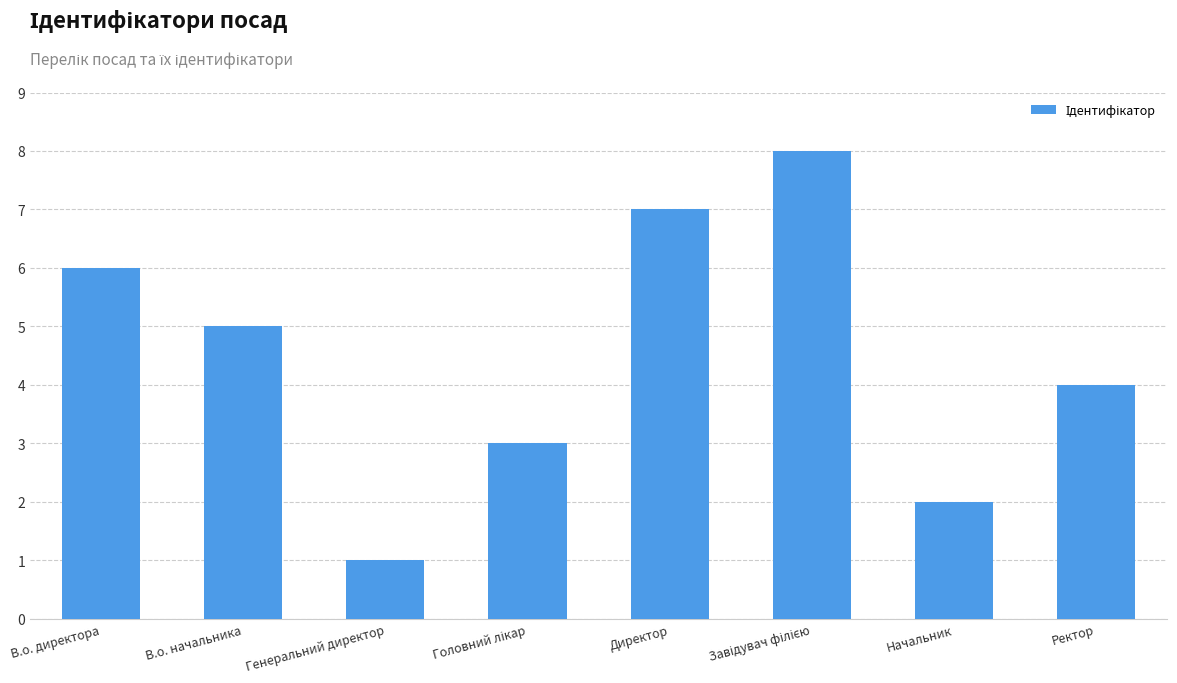

Which category has the lowest value across all series?

Генеральний директор